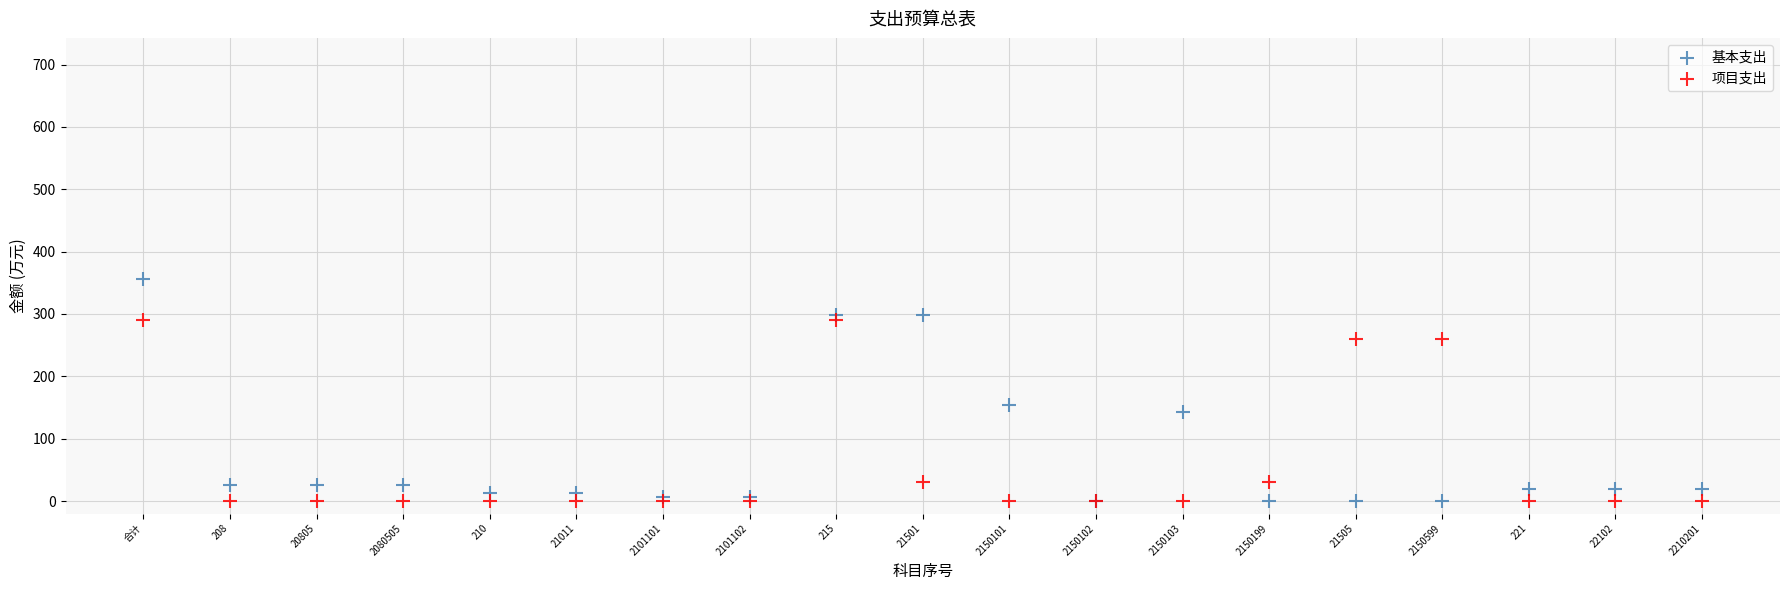

Across all series, what Y value is closest to 177?

154.3